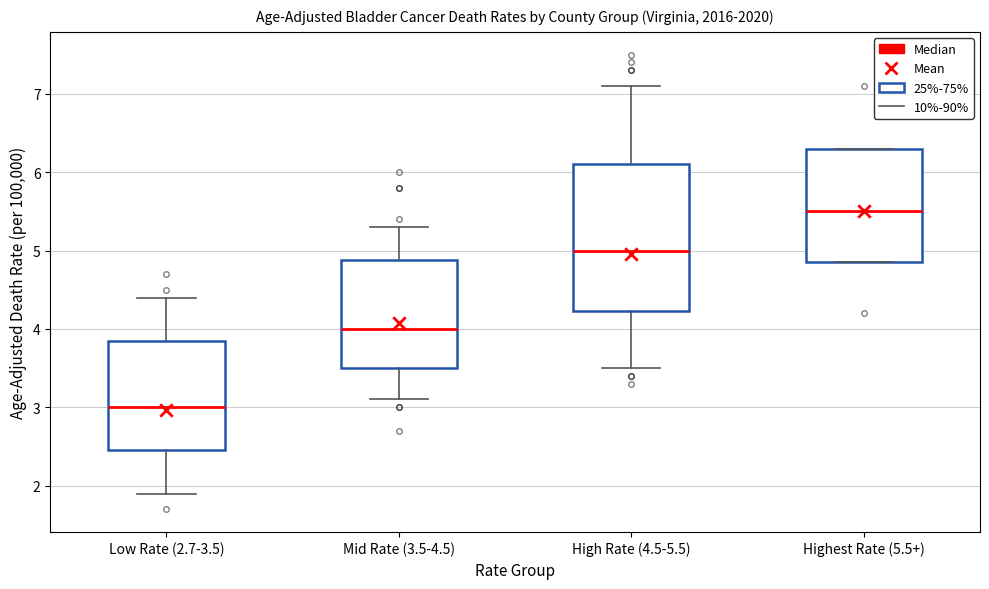

Which box has the lowest median line?

Low Rate (2.7-3.5)